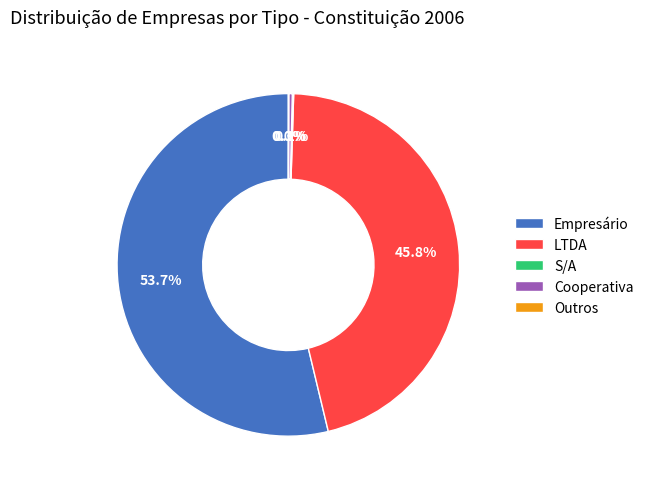

Combined, what portion of the pie is Cooperativa and LTDA?

46.1%